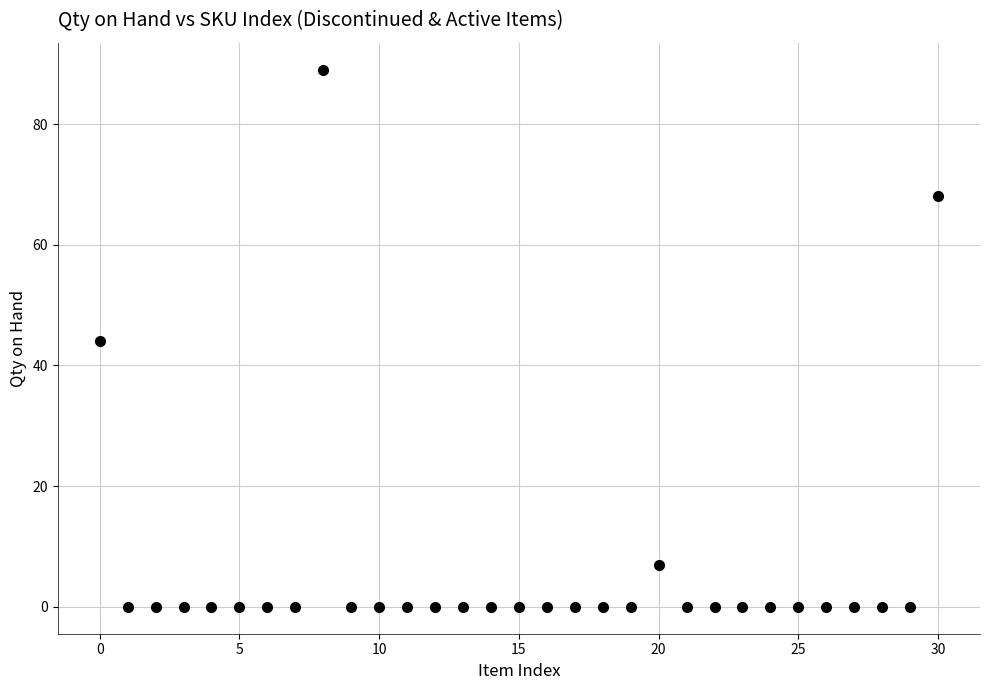

What is the range of Y values (max minus min)?

89